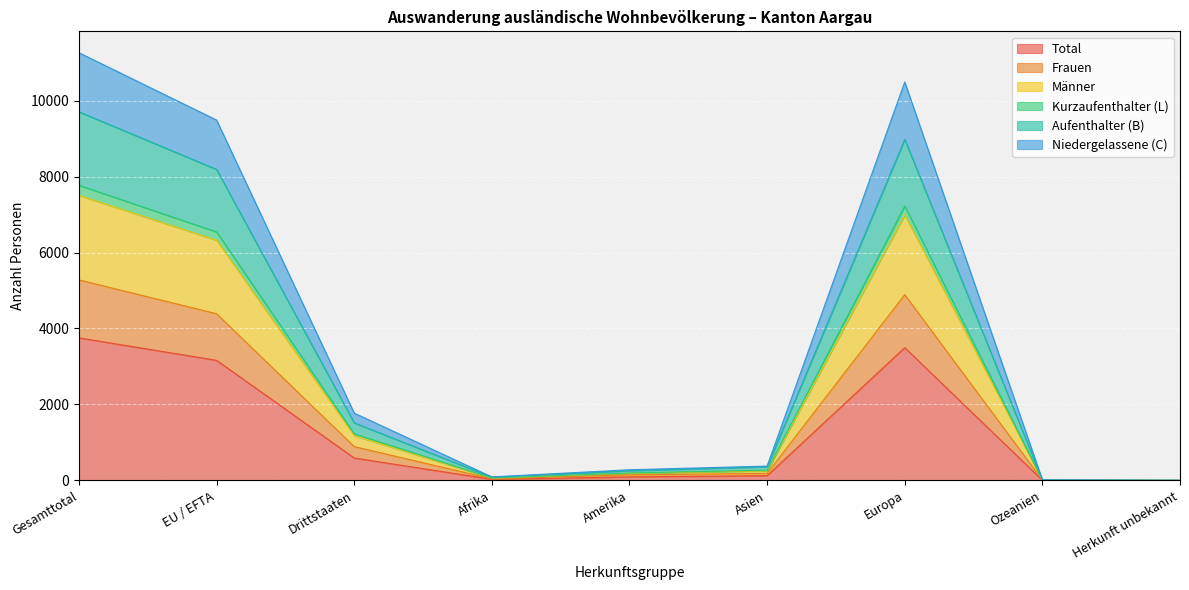

List the labels in order of Kurzaufenthalter (L) value, smallest first.

Herkunft unbekannt, Ozeanien, Afrika, Amerika, Asien, Drittstaaten, EU / EFTA, Europa, Gesamttotal